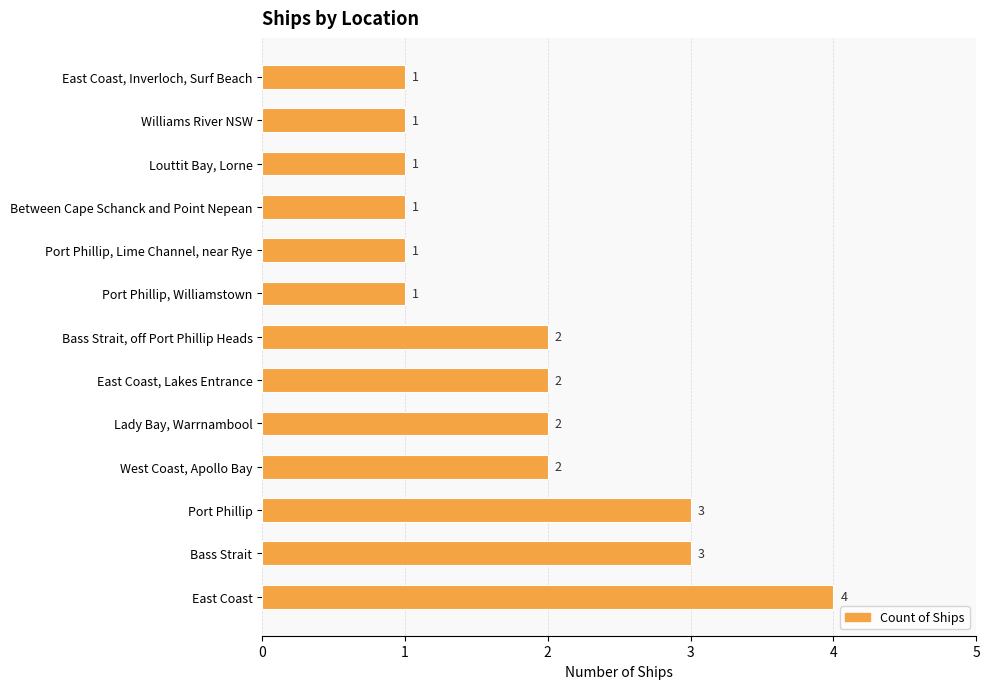

Does the chart contain any negative values?

No